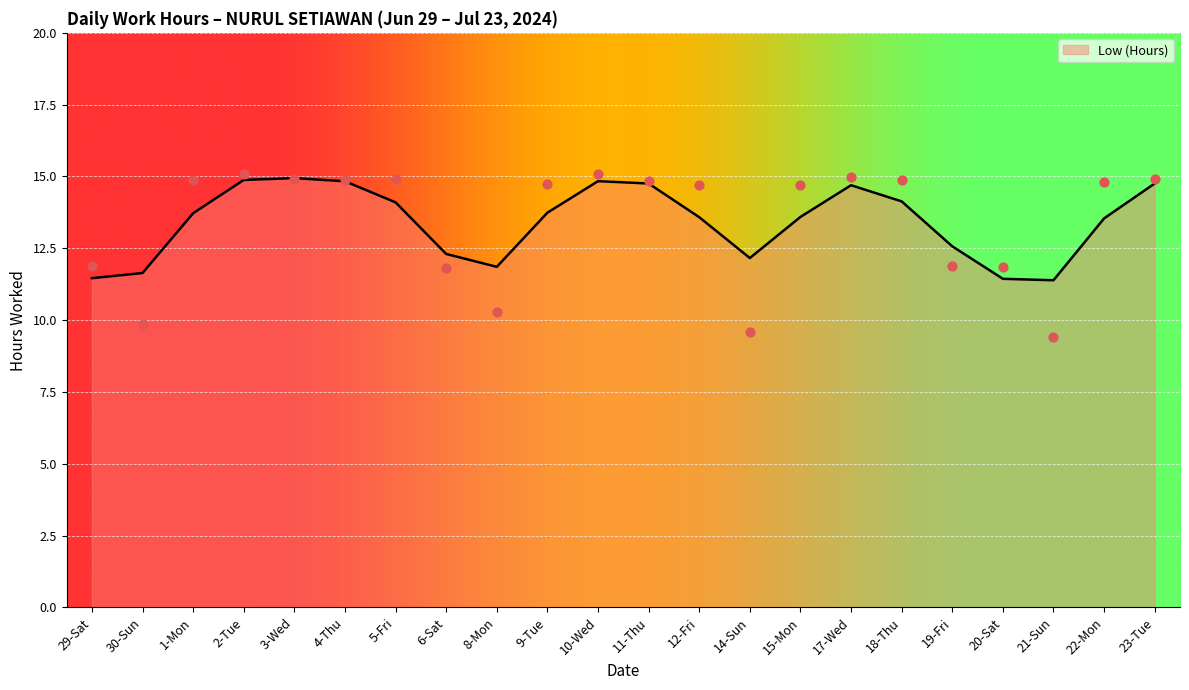

Approximately how many times larger is the value at 22-Mon compared to 10-Wed?

0.9